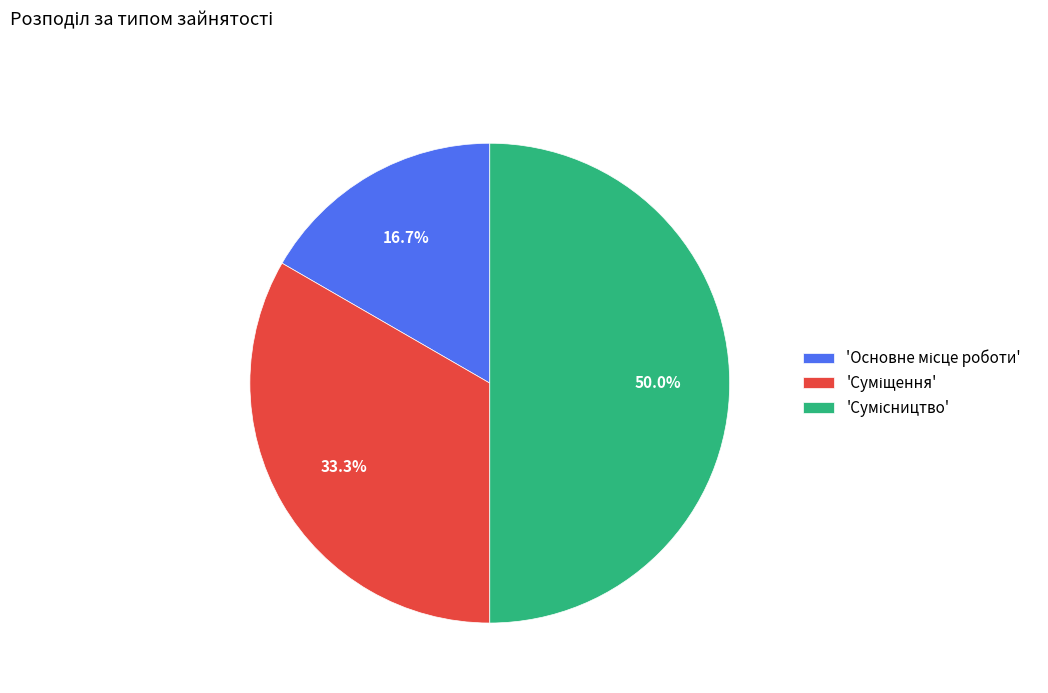

How many slices are in this pie chart?

3